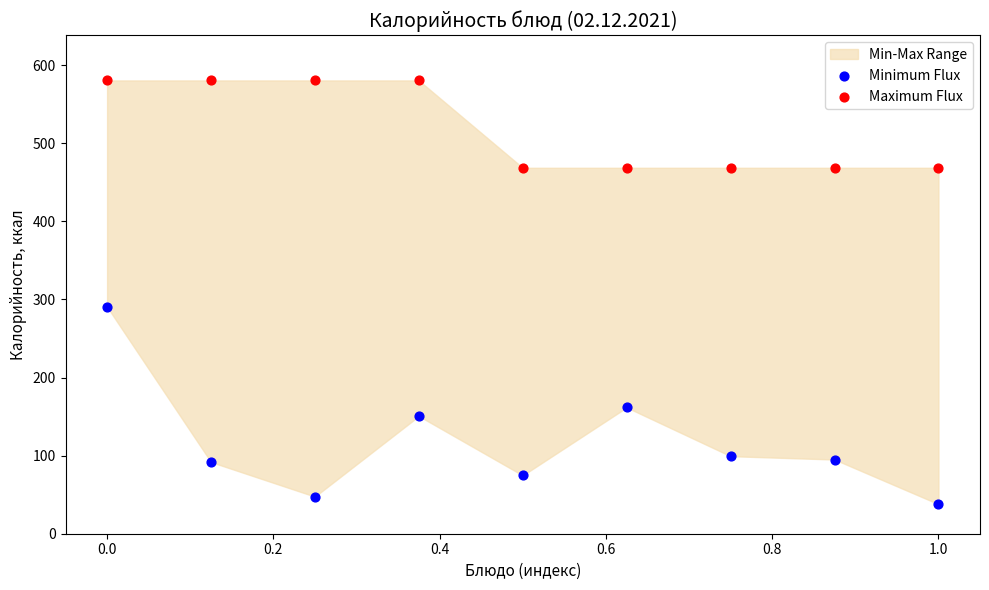

Across all series, what Y value is closest to 309?

290.5